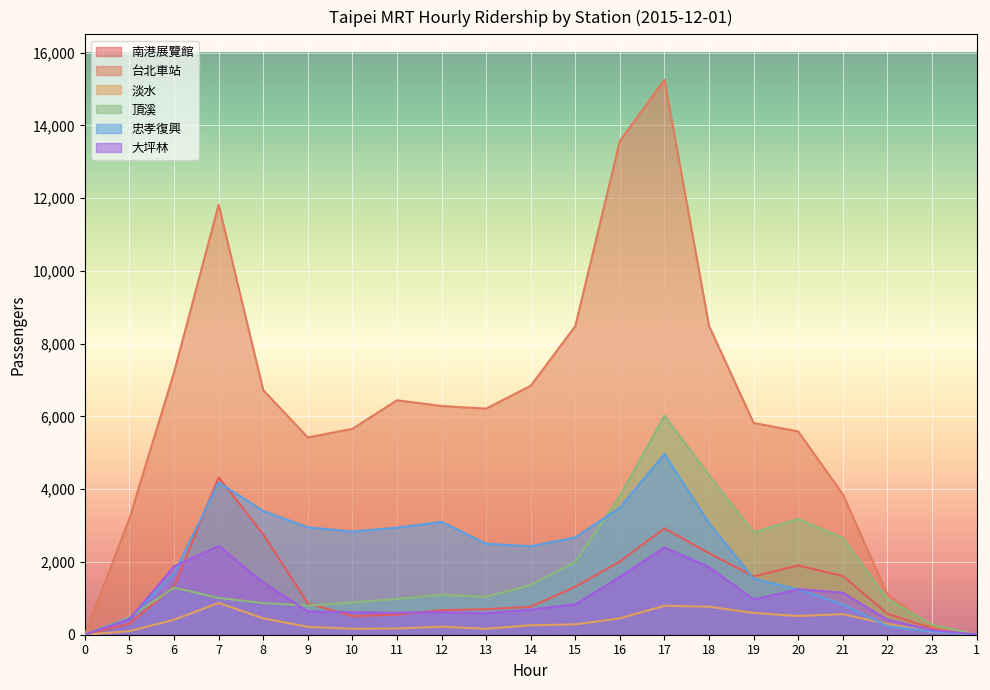

Which series has the largest total across all categories?

台北車站